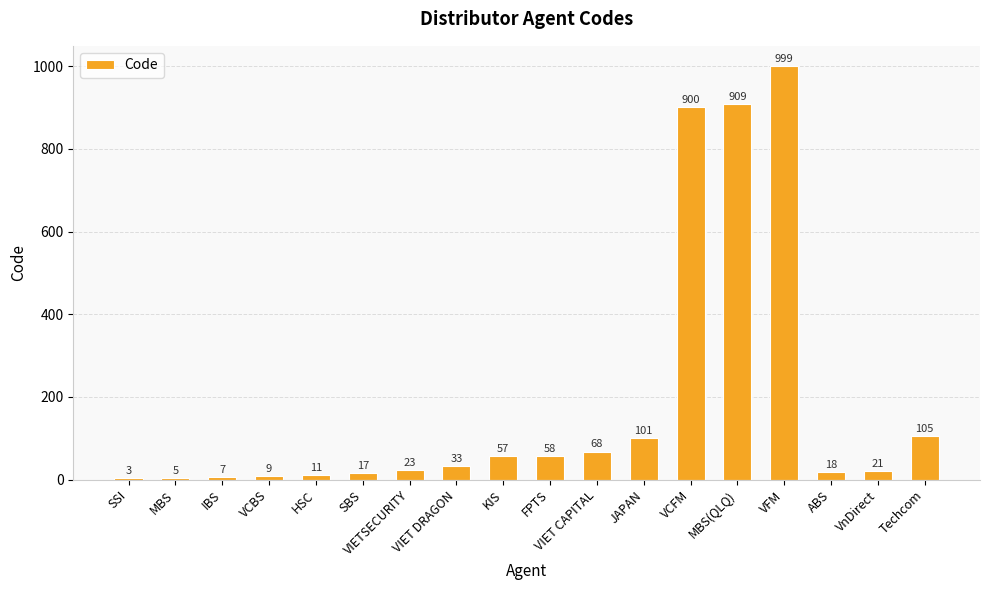

What is the sum of all values?

3344